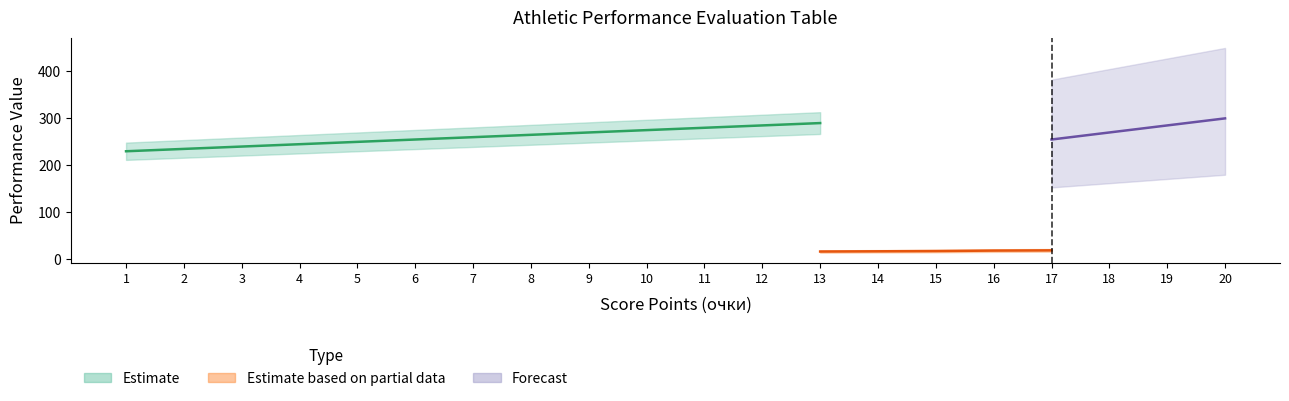

True or false: beg_60m has more than 2 interior local peaks.

False